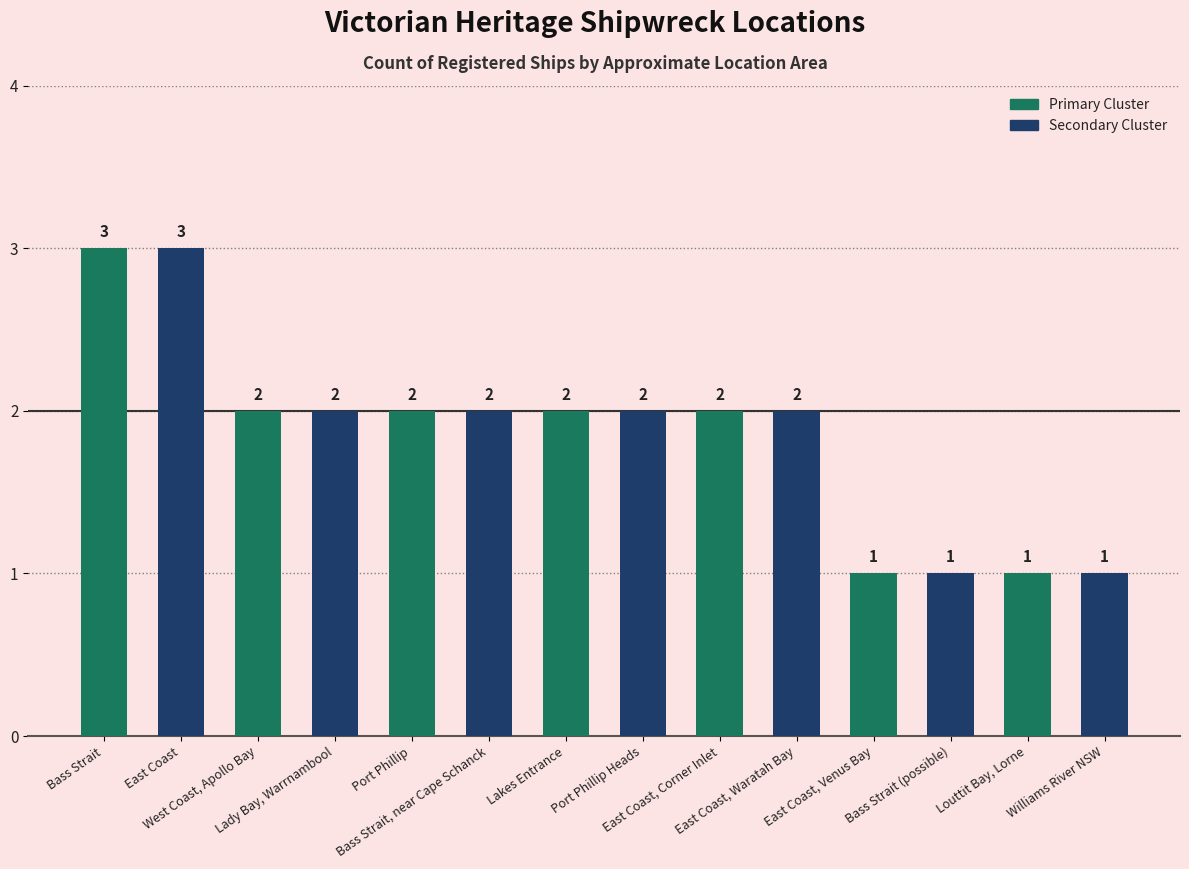

What is the label of the 14th bar from the right?

Bass Strait